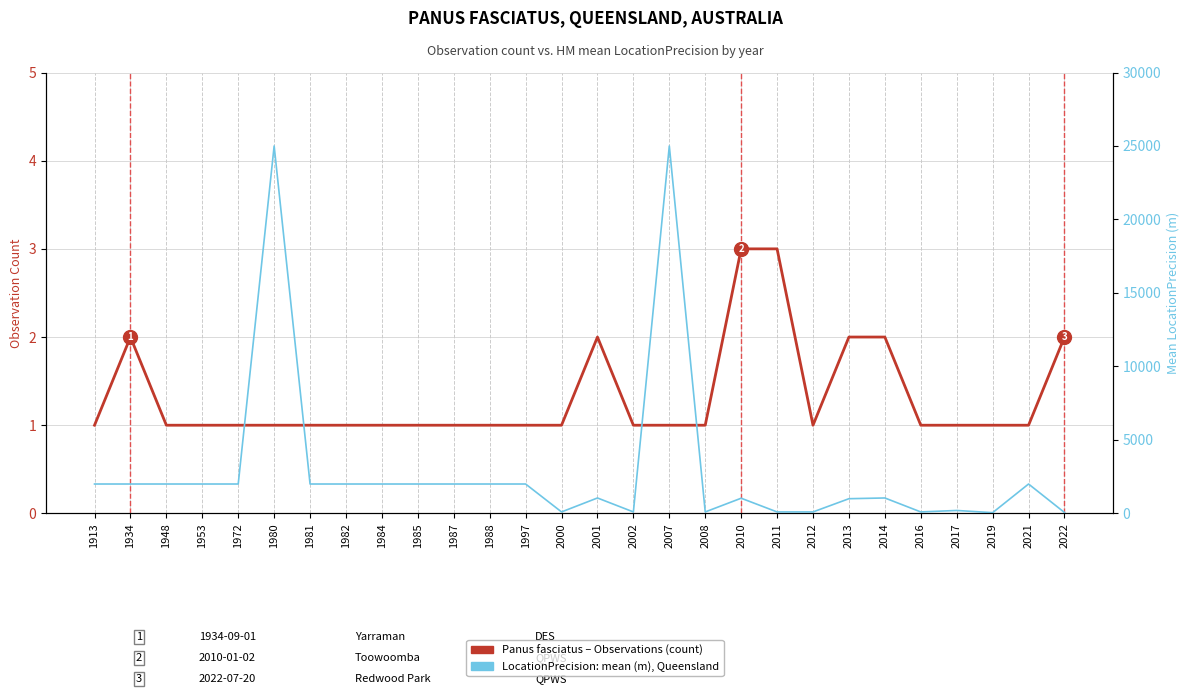

The value of LocationPrecision (mean) at 1981 is 2000. True or false?

True